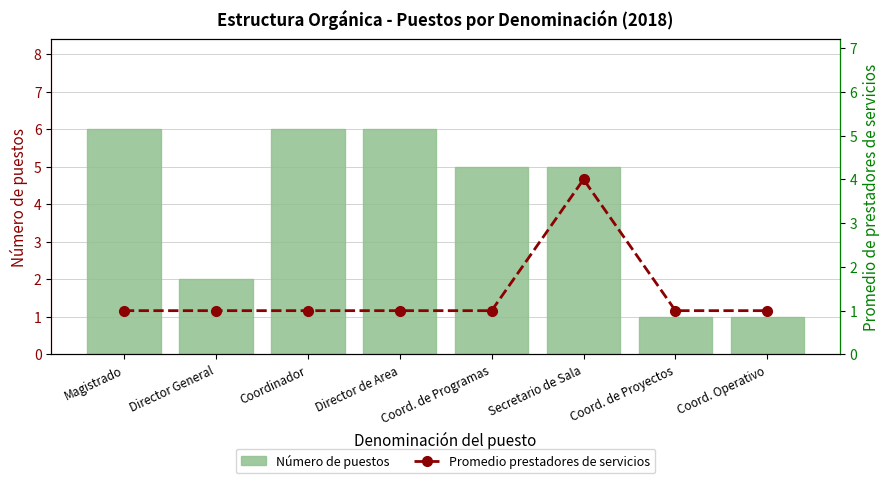

What is the difference between the maximum and minimum values in the Número de puestos series?

5